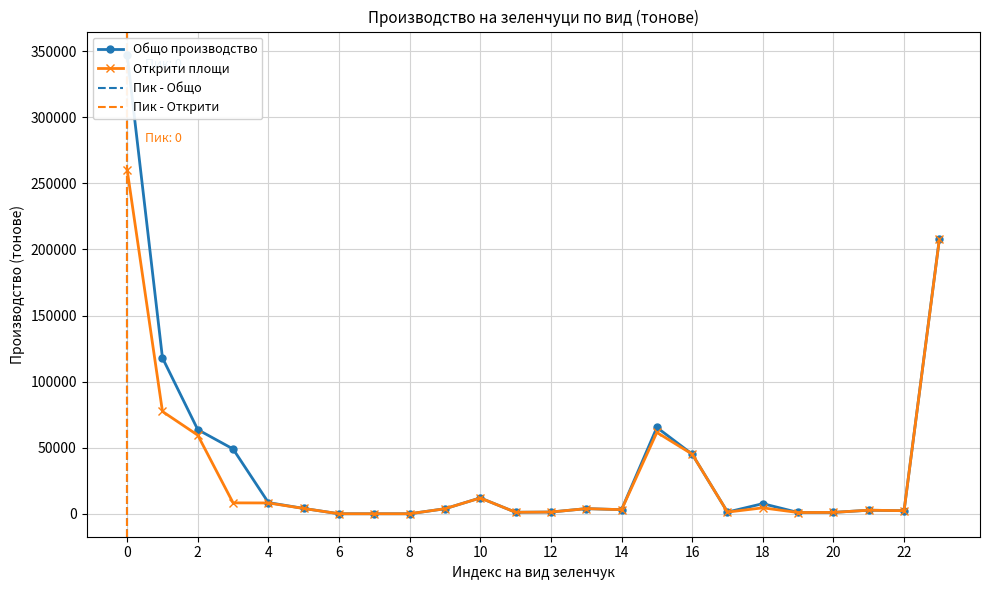

The value of Открити площи at 0 is 260245. True or false?

True